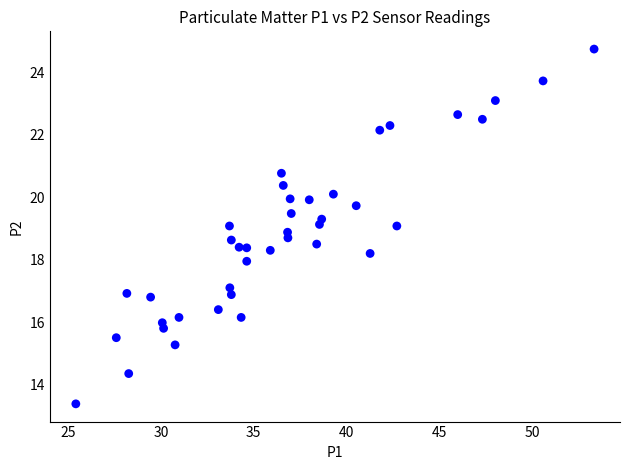

What is the range of X values (max minus min)?

27.9